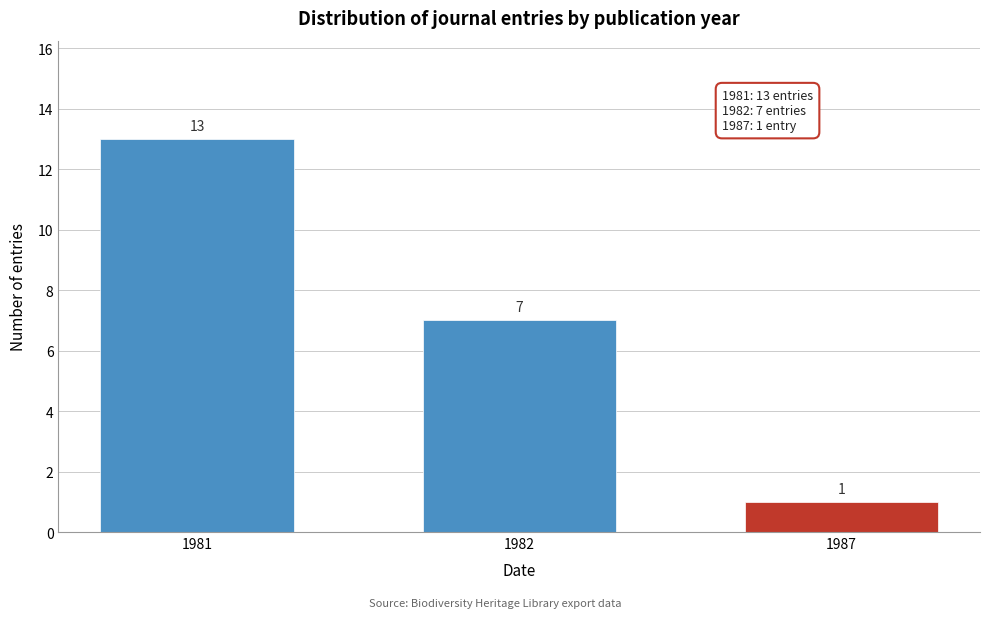

Reading right to left, list all the values displayed in this chart.

1987=1	1982=7	1981=13